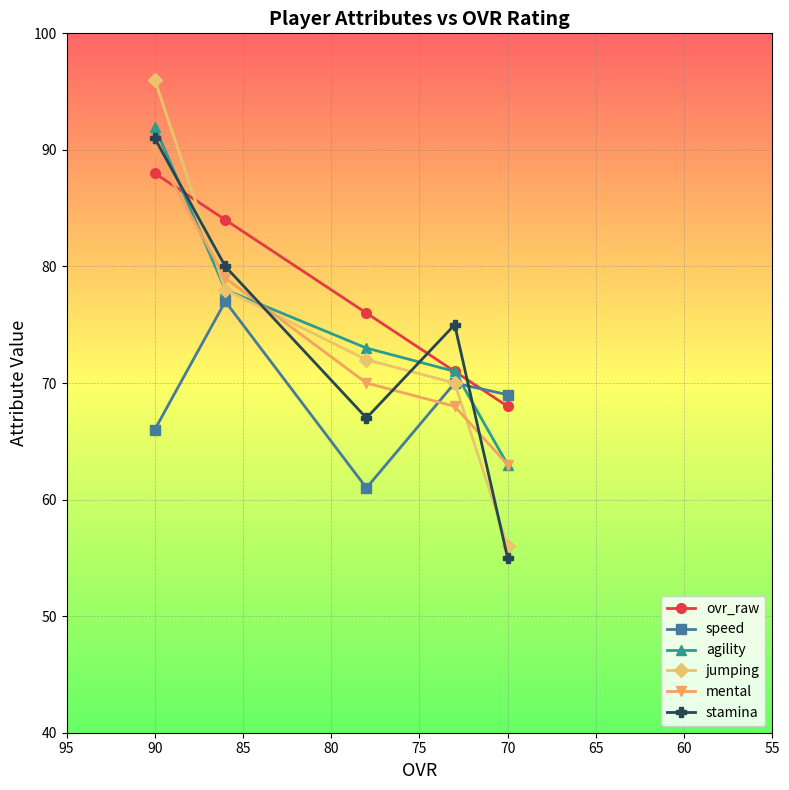

Which series has the largest range (max minus min)?

jumping